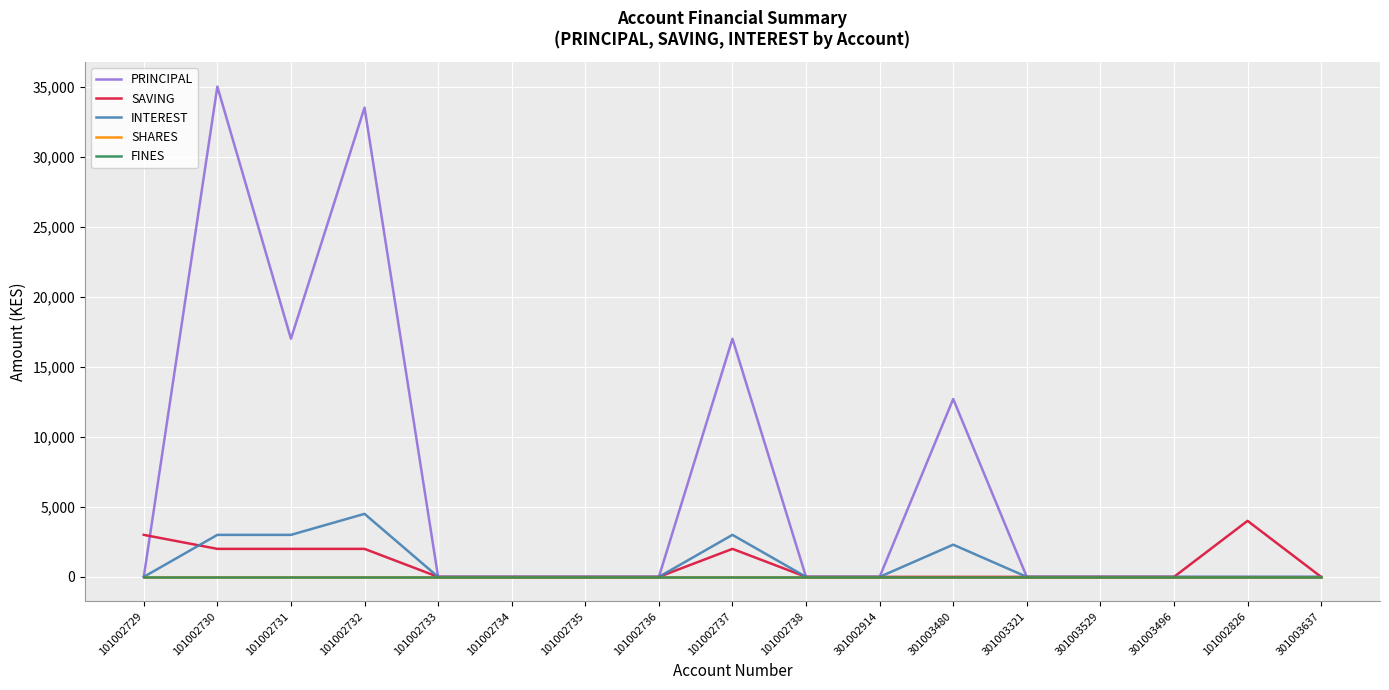

Which series has the widest spread of values?

PRINCIPAL